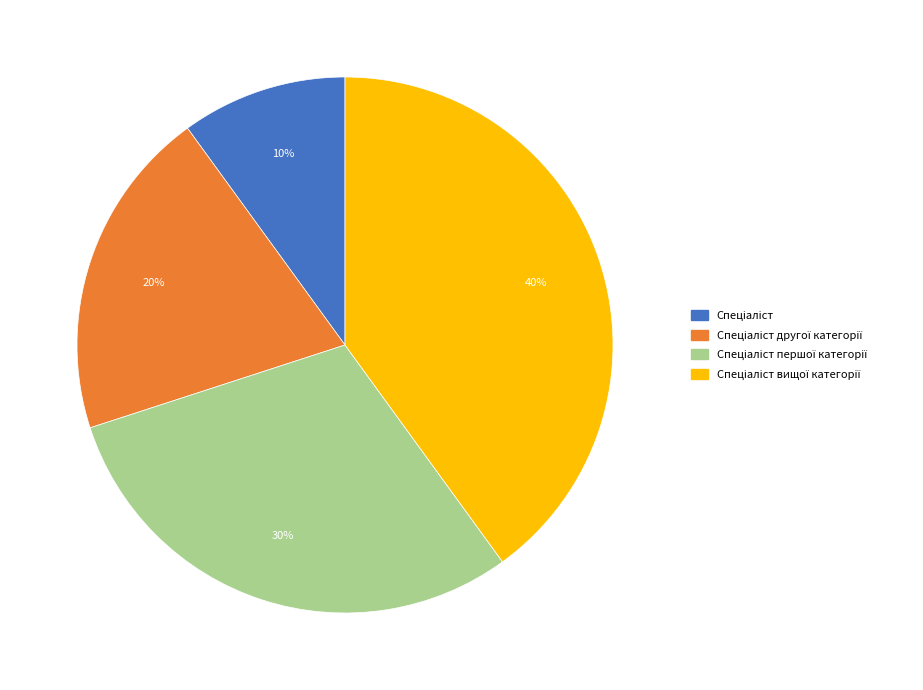

Does any single category account for the majority?

No